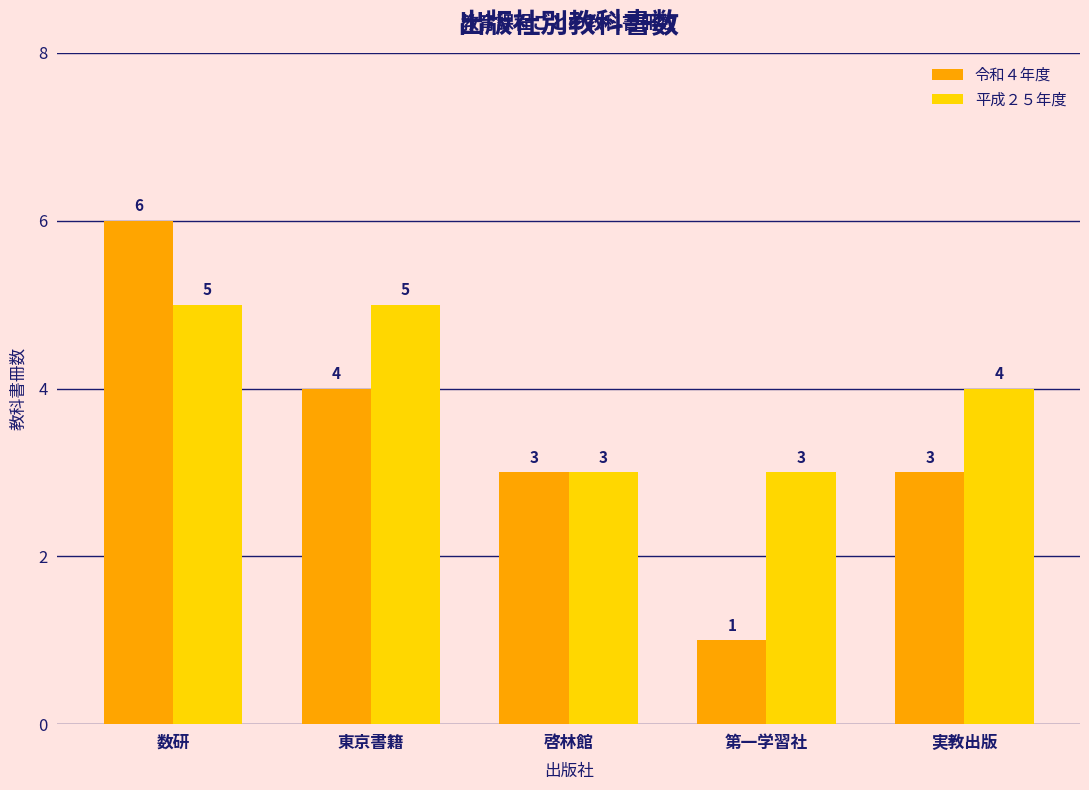

How many groups of bars are there?

5